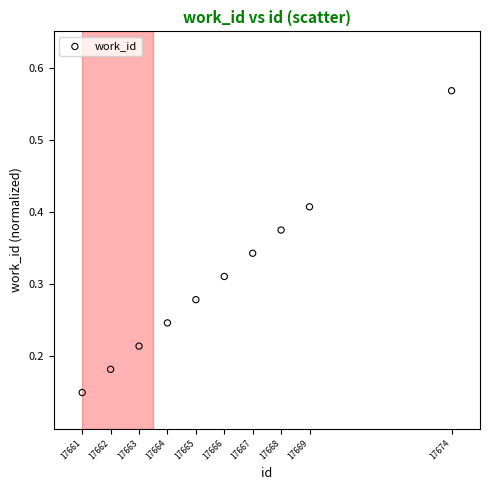

What is the range of X values (max minus min)?

13.0